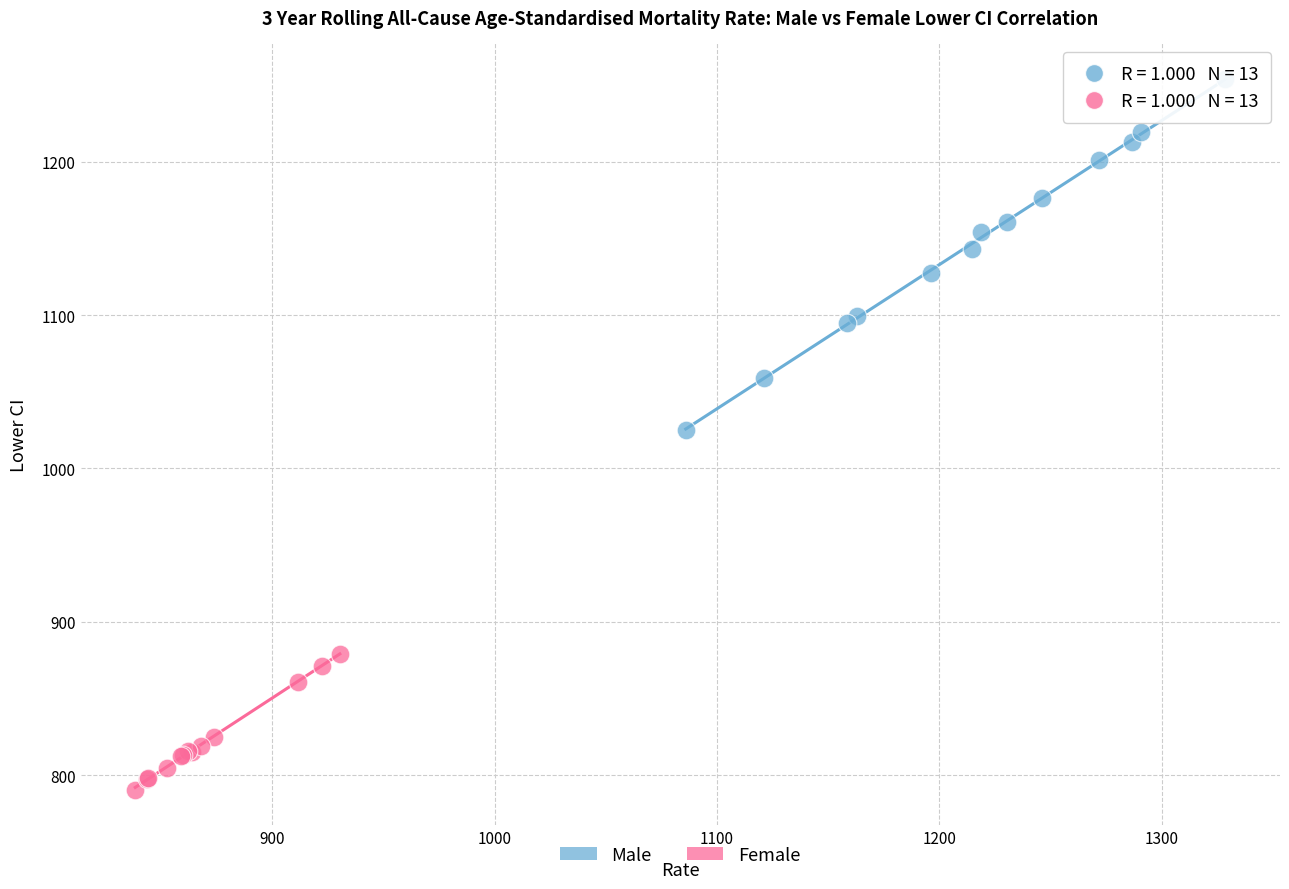

Which series has the largest Y range (max minus min)?

Male